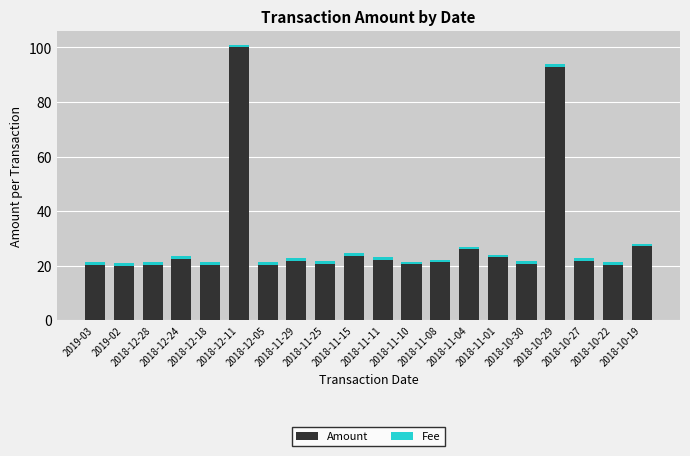

What is the highest value of the Amount series?

100.1